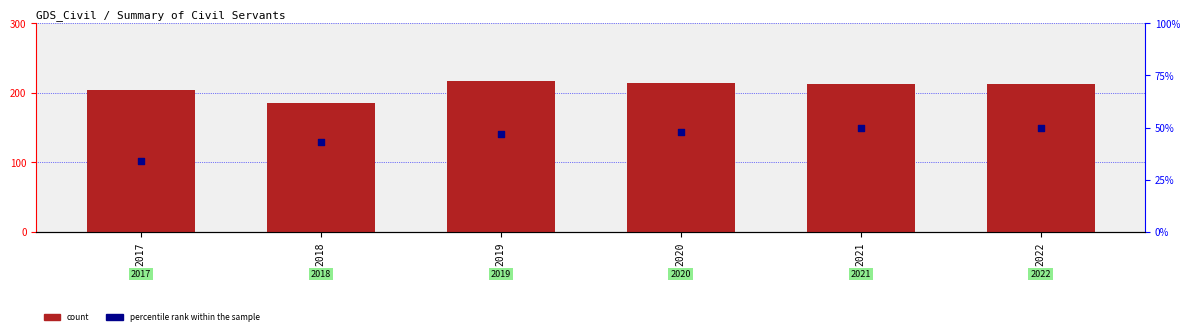

At how many categories does at least one series exceed 79?

6